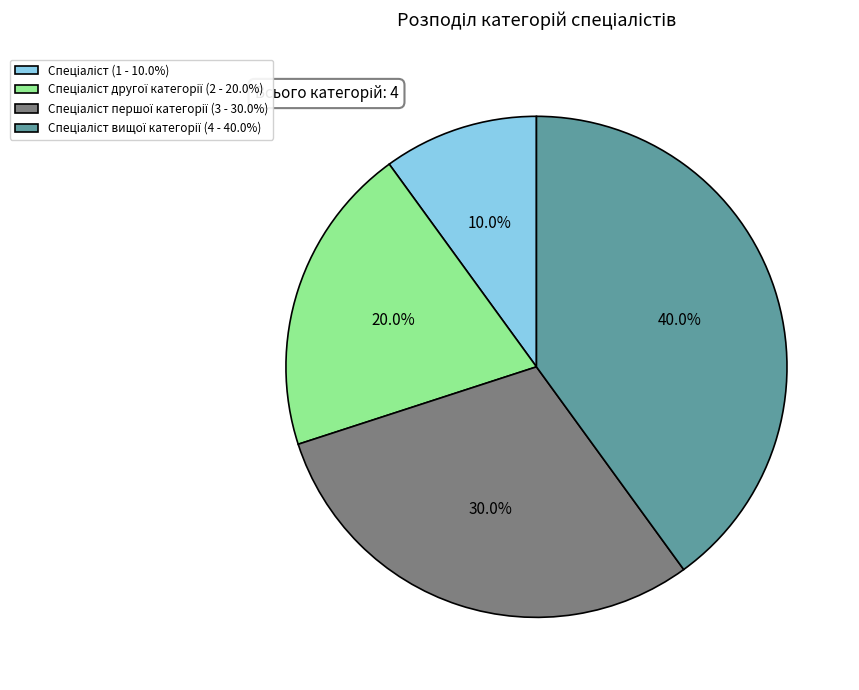

Does any single category account for the majority?

No